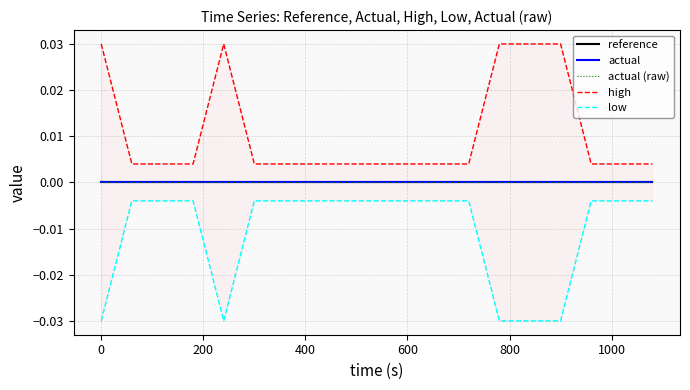

Count the number of categories in the chart.

20